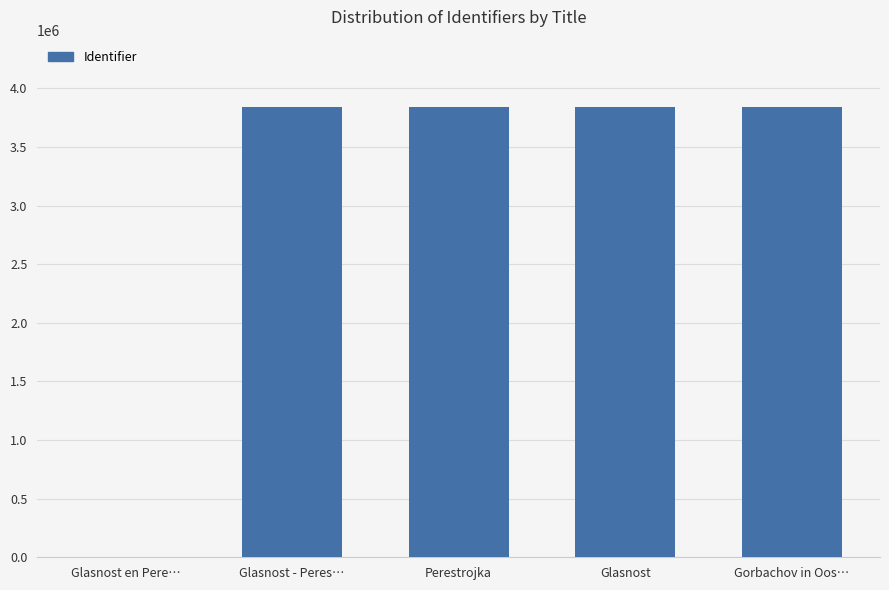

What is the change in value from Glasnost en Pere… to Glasnost - Peres…?

+3839007